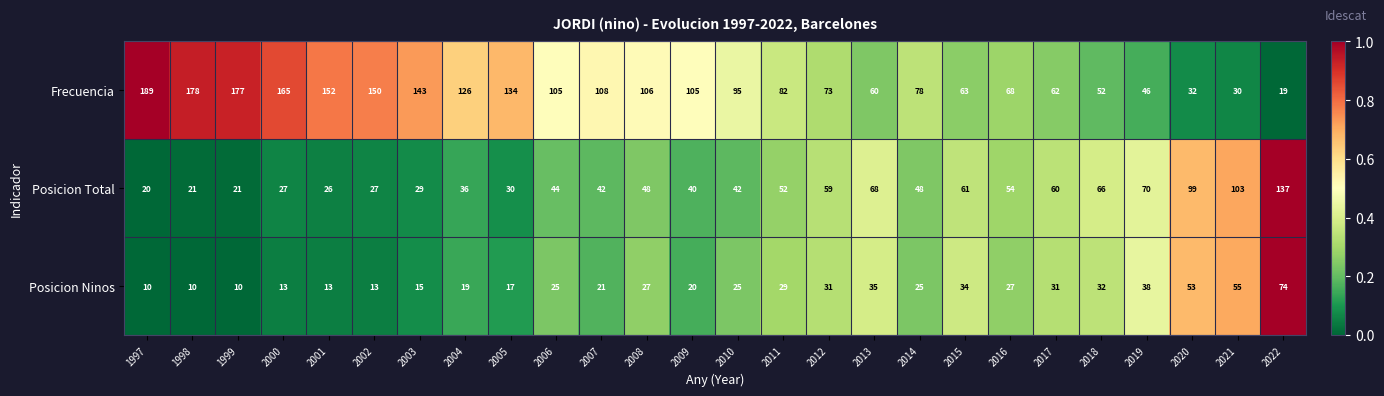

Rank the series by their maximum value, from lowest to highest.

Posicion Ninos, Posicion Total, Frecuencia